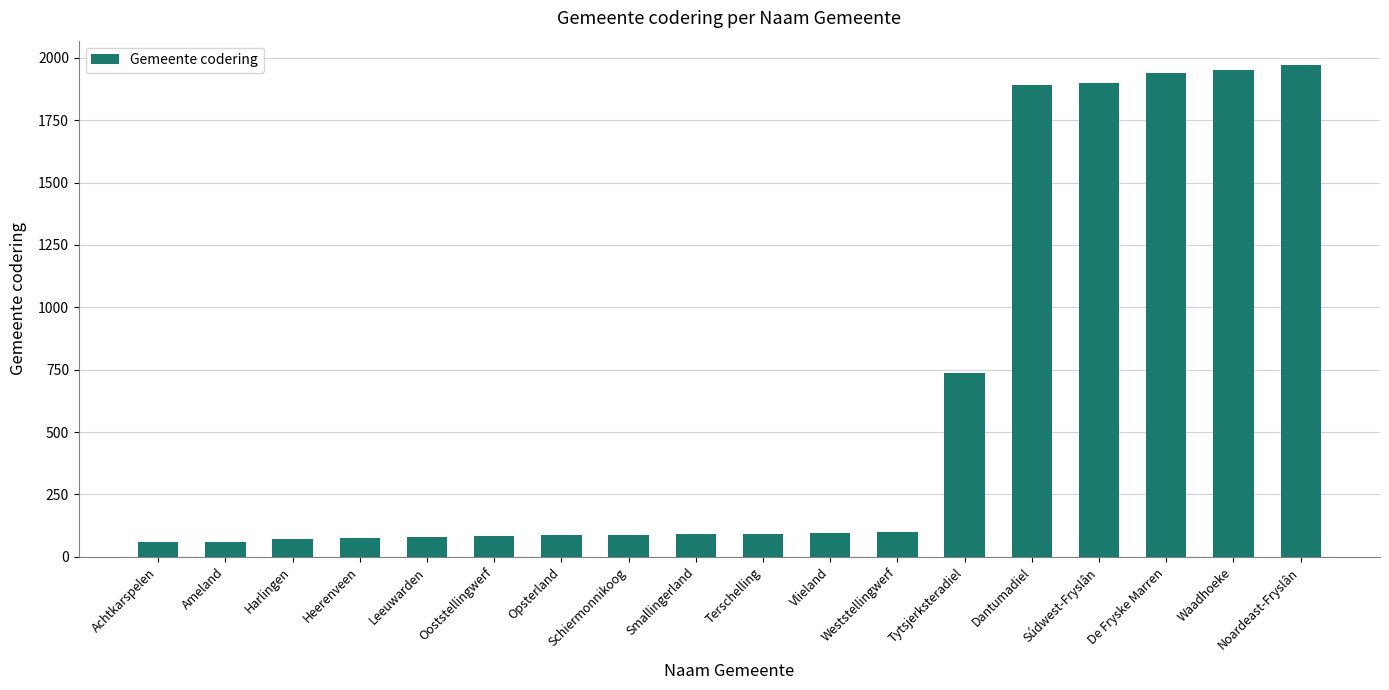

What is the ratio of the value at Ooststellingwerf to the value at Heerenveen?

1.1